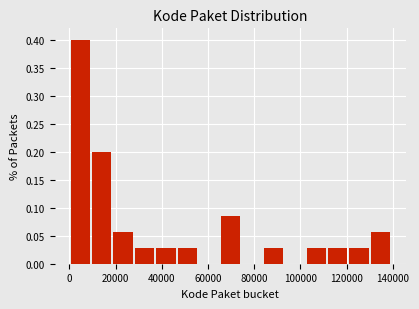

How tall is the bar that spans 38000 to 46000 on the x-axis? Neither the bar edges nor the heights are printed on the chart, so give them approximately, as read against the axes.

0.030